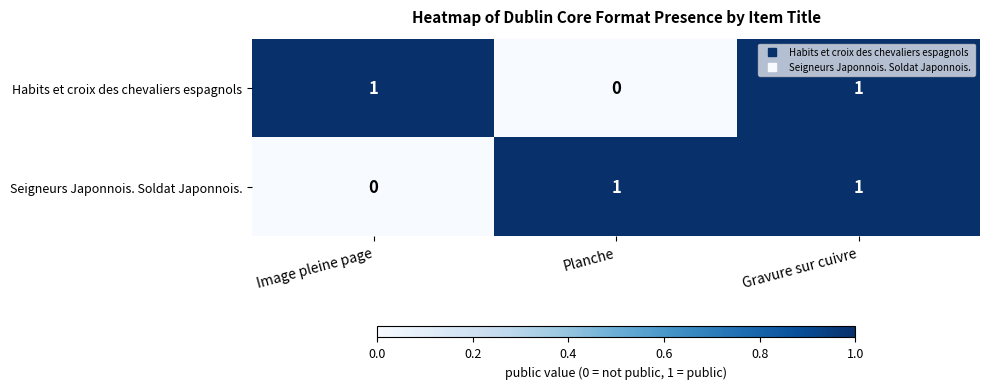

Between Planche and Gravure sur cuivre, which series saw the biggest shift?

Habits et croix des chevaliers espagnols